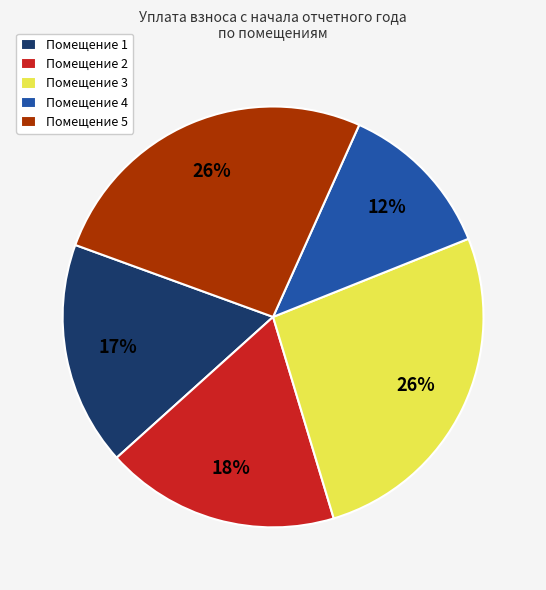

How many segments does this pie chart have?

5